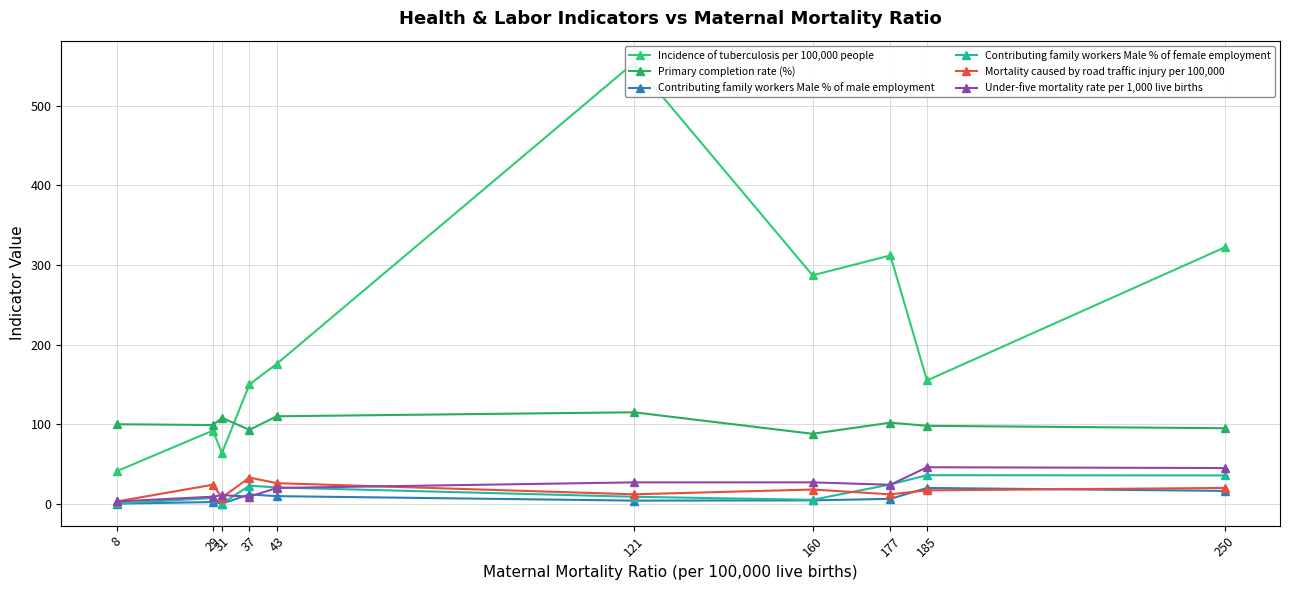

What is the difference between the maximum and minimum values in the Contributing family workers Male % of female employment series?

35.7